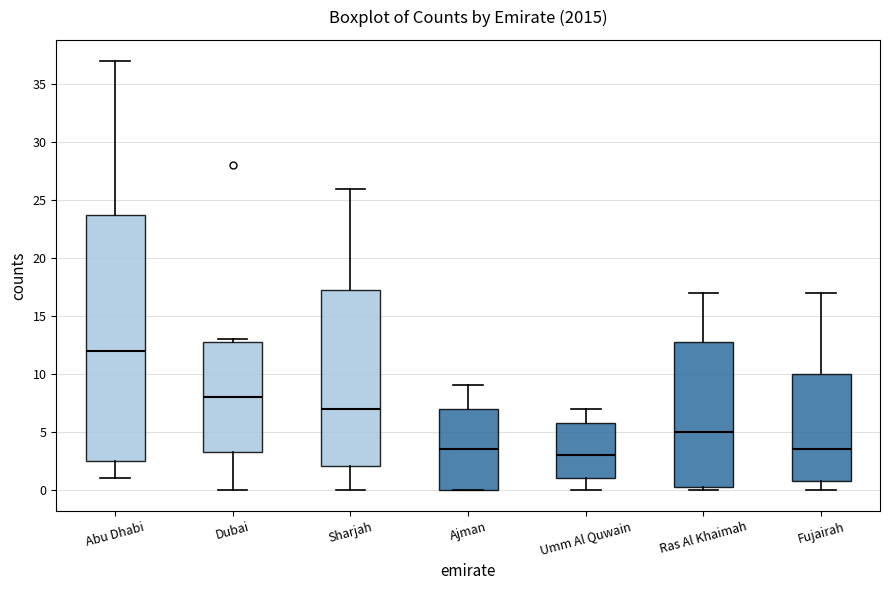

Where does the upper whisker of the box for Umm Al Quwain end on the y-axis? The values are not printed on the chart, so give them approximately, as read against the axis.

7.0